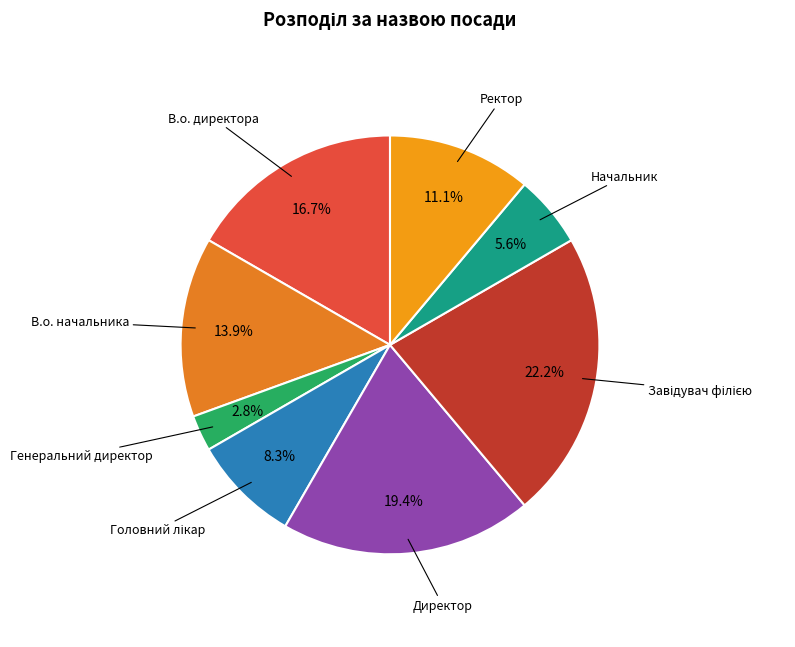

What percentage is the Ректор slice, to the nearest percent?

11%